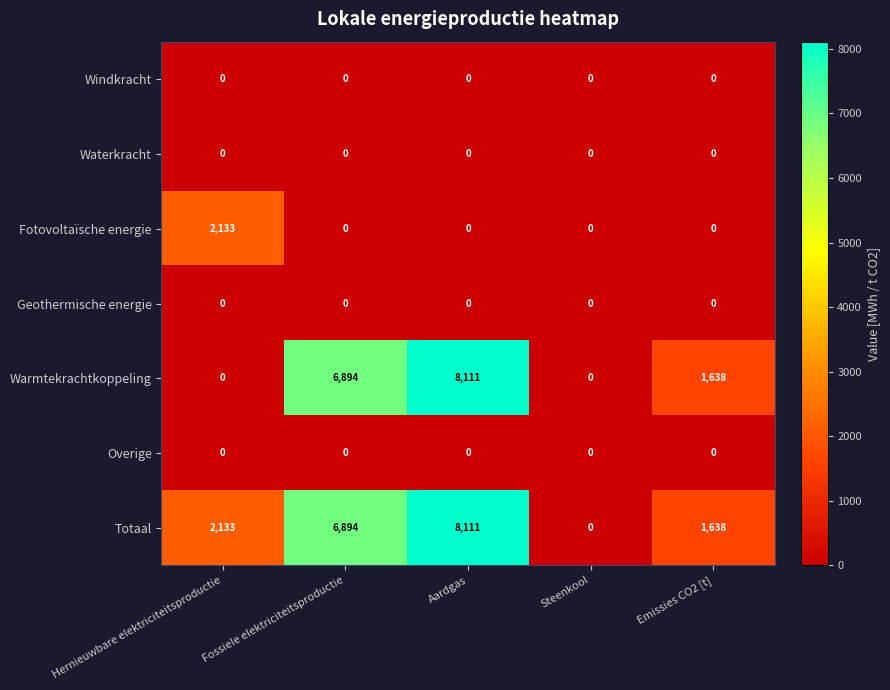

The Warmtekrachtkoppeling series shows 1638 at Emissies CO2 [t]. True or false?

True